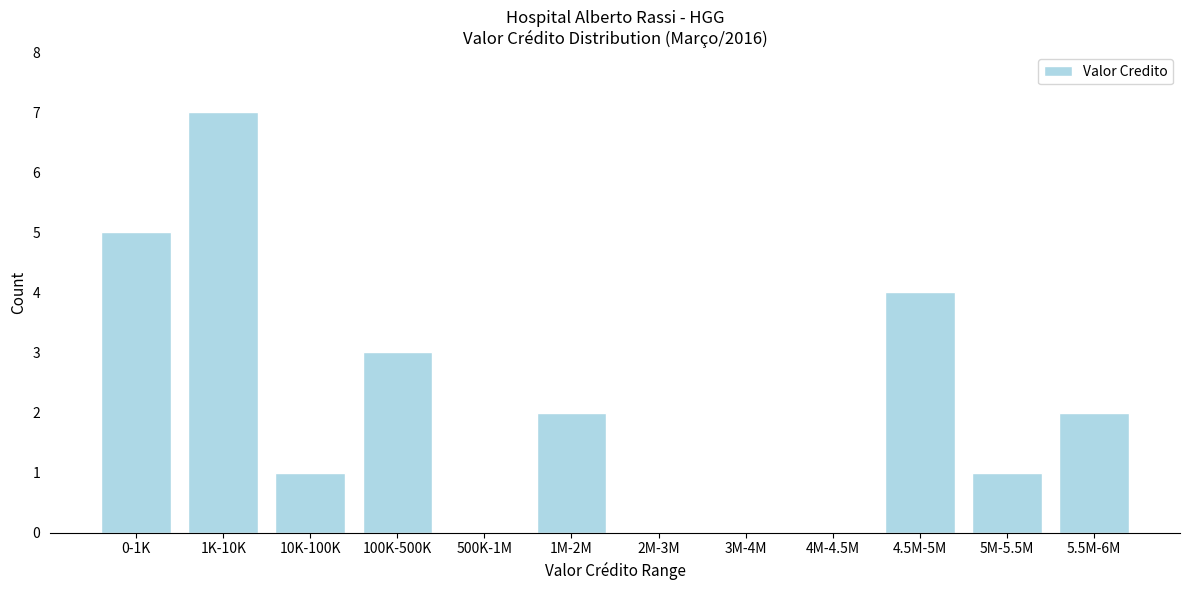

Reading right to left, transcribe all the data shown in this chart.

5.5M-6M=2	5M-5.5M=1	4.5M-5M=4	4M-4.5M=0	3M-4M=0	2M-3M=0	1M-2M=2	500K-1M=0	100K-500K=3	10K-100K=1	1K-10K=7	0-1K=5